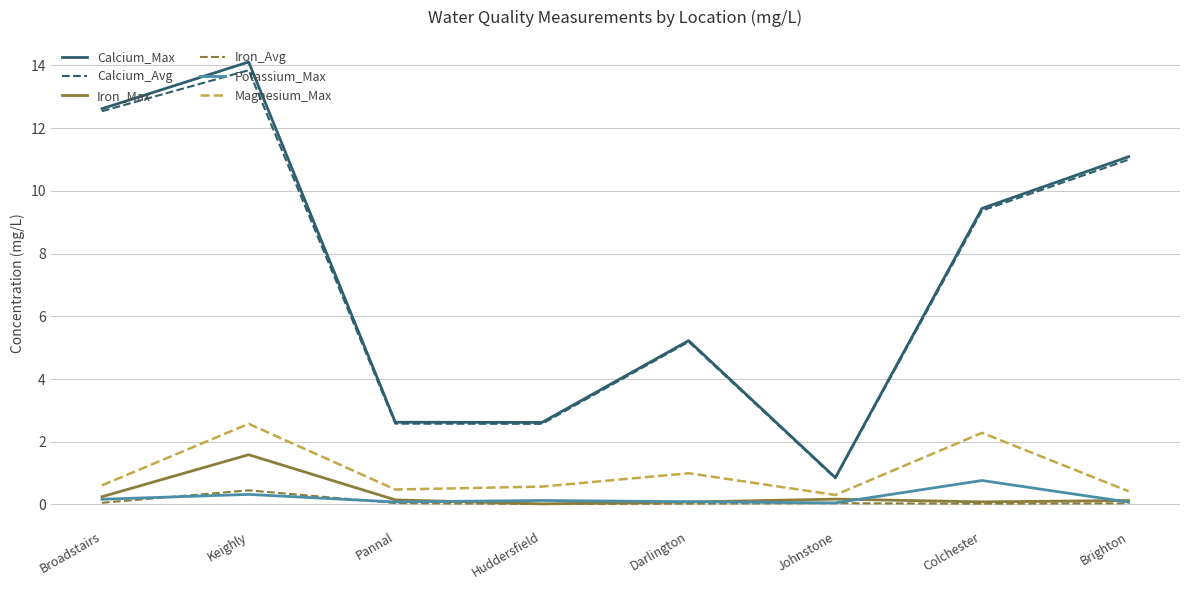

The Calcium_Max series shows 1.3 at Huddersfield. True or false?

False